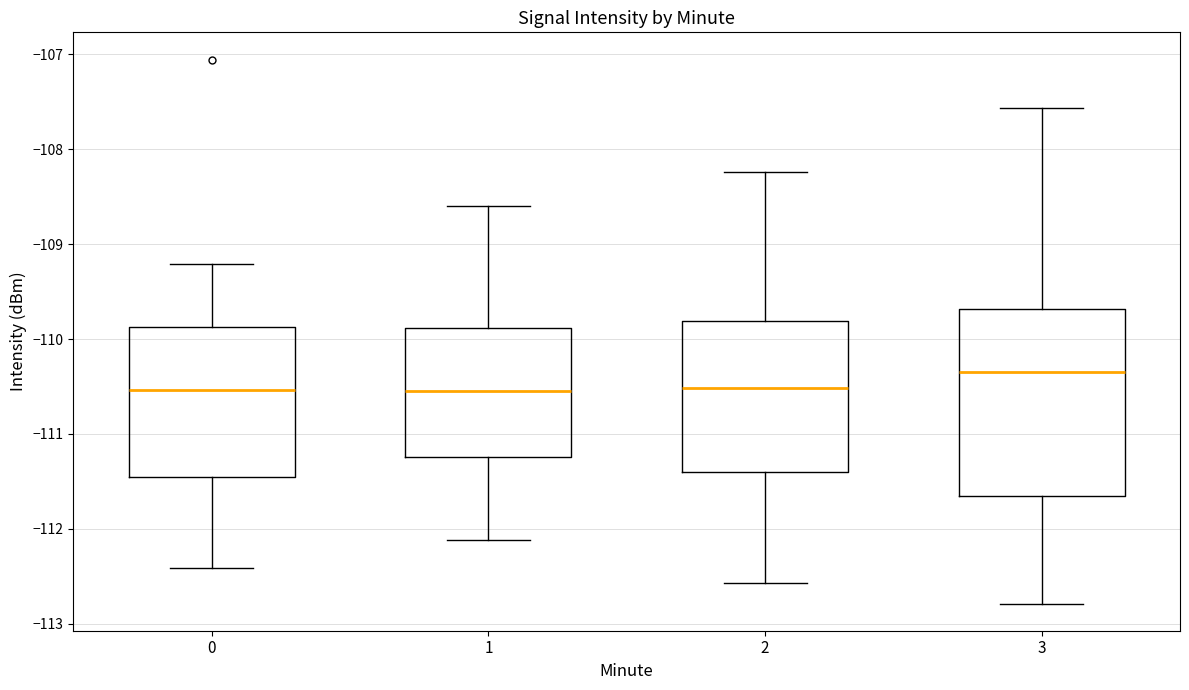

Reading left to right, transcribe this box plot: for each box, give where its median line is, the range the box spans, and where its two whiskers end, as read against the y-axis. The values are not printed on the chart, so give them approximately, as read against the axis.

0: median -110.5, box -111.5 to -109.9, whiskers -112.4 to -109.2
1: median -110.6, box -111.2 to -109.9, whiskers -112.1 to -108.6
2: median -110.5, box -111.4 to -109.8, whiskers -112.6 to -108.2
3: median -110.3, box -111.7 to -109.7, whiskers -112.8 to -107.6